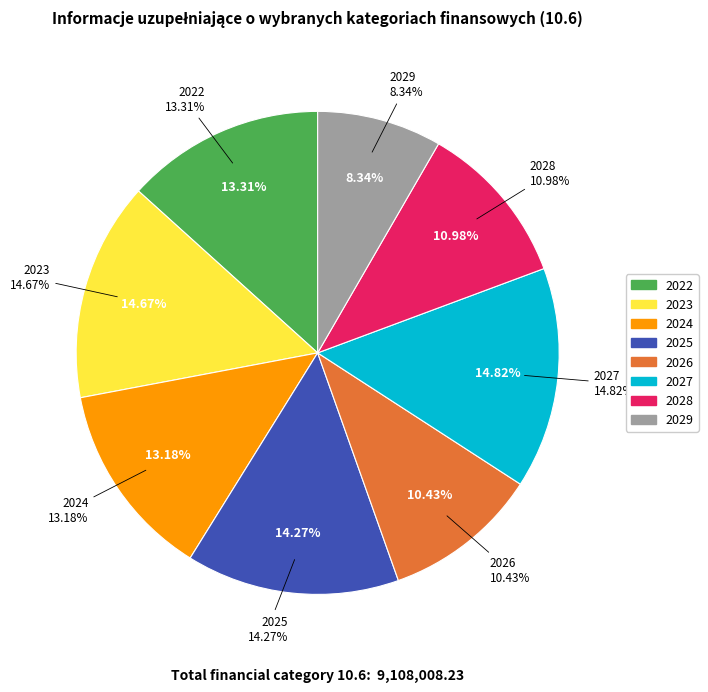

What percentage is the 2026 slice, to the nearest percent?

10%